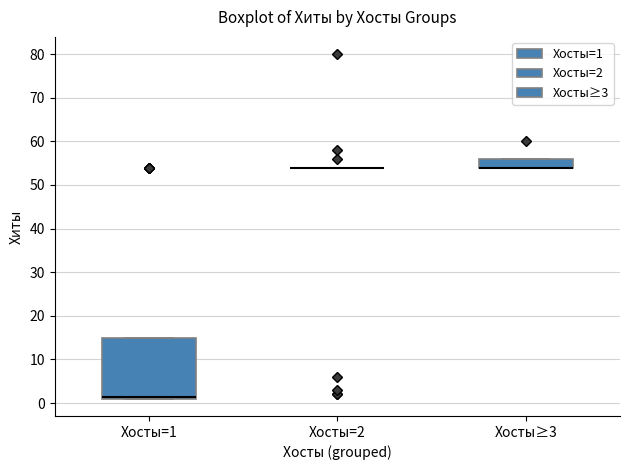

Reading left to right, read every box against the y-axis: the position of its median line, the range the box covers, and the ends of its whiskers. The values are not printed on the chart, so give them approximately, as read against the axis.

Хосты=1: median 2, box 1 to 15, whiskers 1 to 15
Хосты=2: box collapsed to a line at 54, whiskers 54 to 54
Хосты≥3: median 54 (drawn on the box's lower edge), box 54 to 56, whiskers 54 to 56